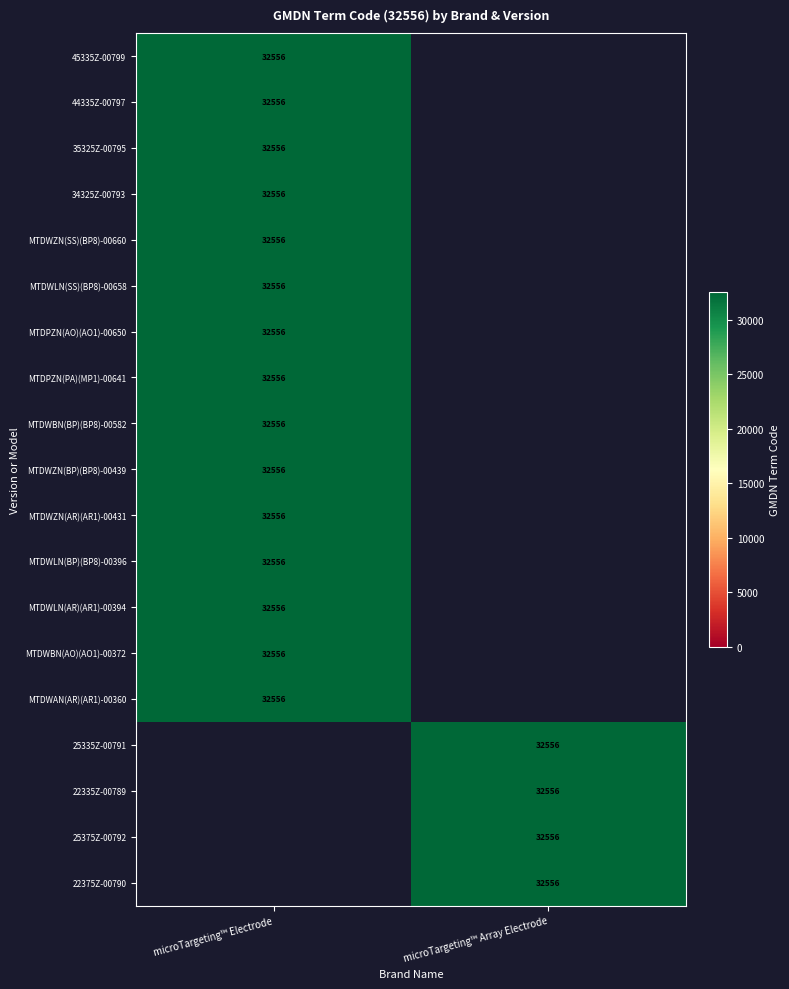

The 25335Z-00791 series shows 20901 at microTargeting™ Array Electrode. True or false?

False